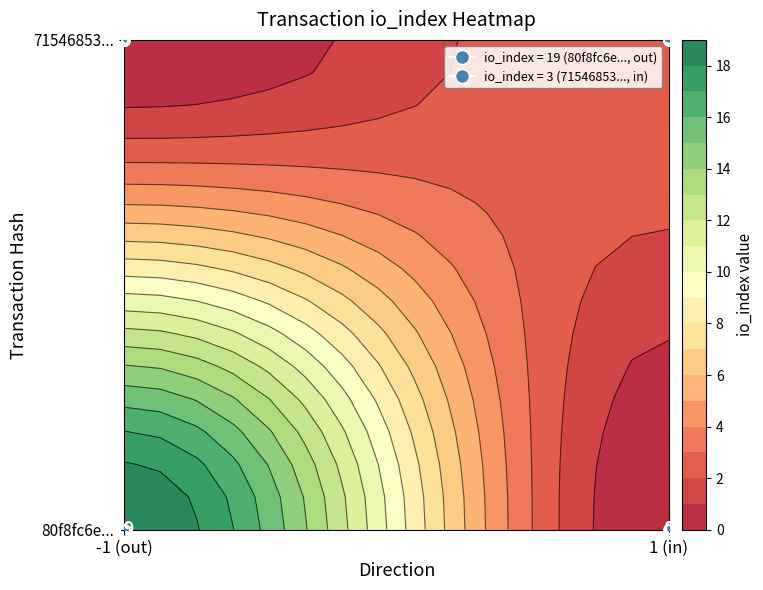

List the series in order of their peak value, highest first.

80f8fc6ebc1ad4ad2059c6a996b31edb72ec509, 7154685376d7ab314e57b3ae19d93e4063235aa